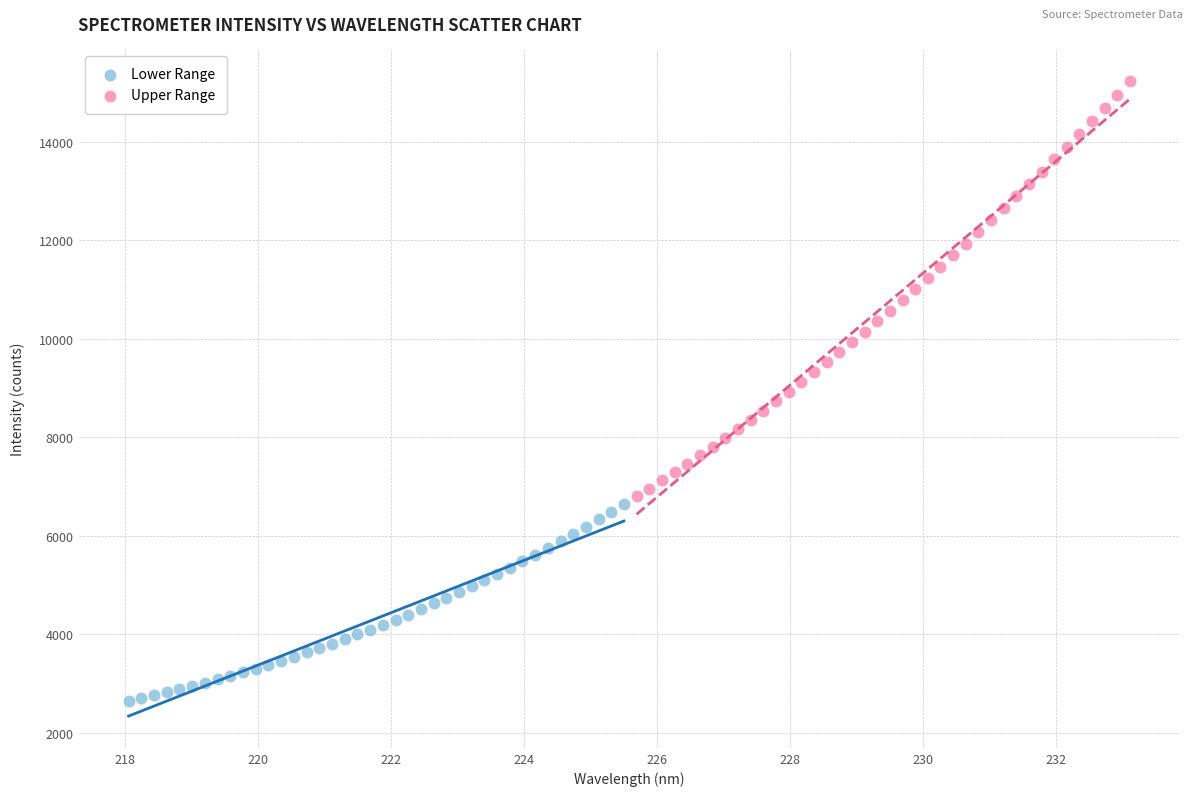

What are all the series names shown in the legend?

Lower Range, Upper Range